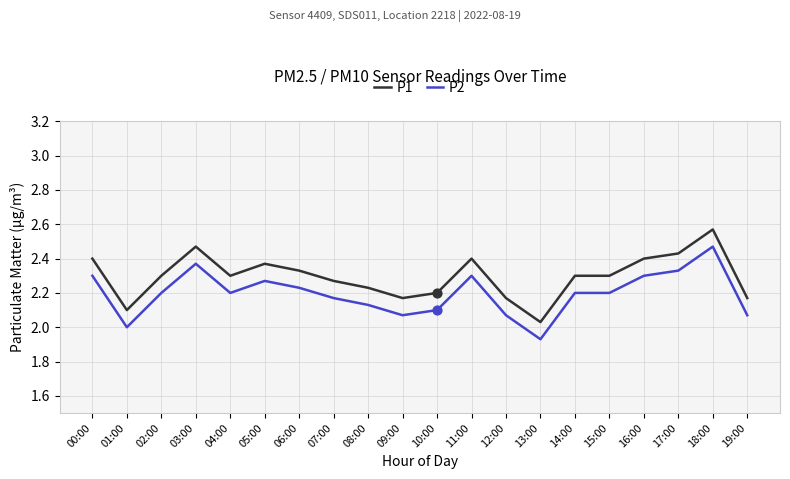

At how many categories does at least one series exceed 1?

20